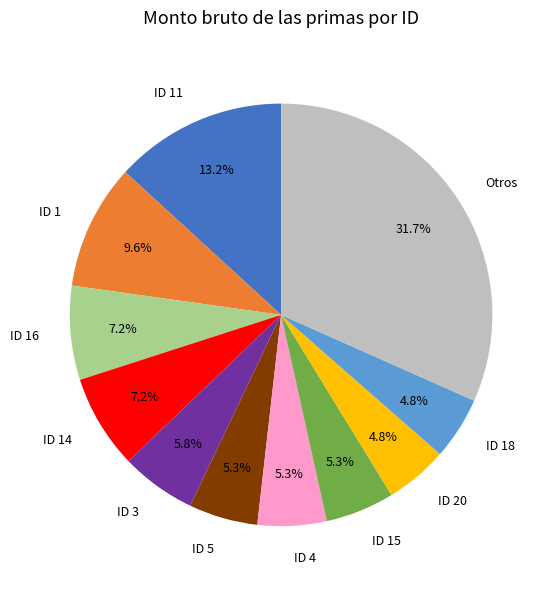

Approximately how many times larger is the value at ID 15 compared to ID 3?

0.9